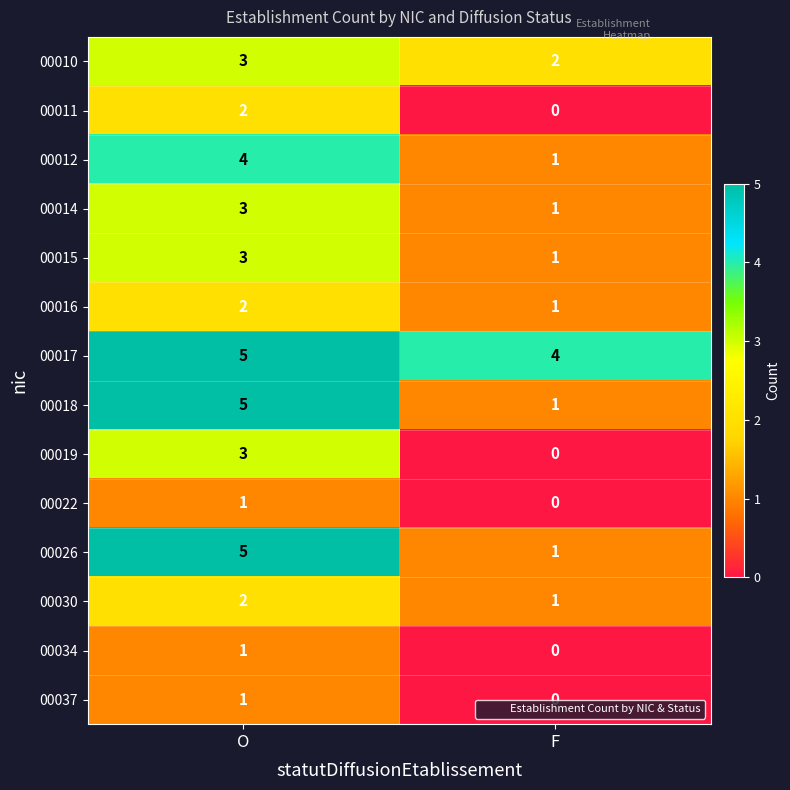

What is the approximate value of 00018 at O?

5